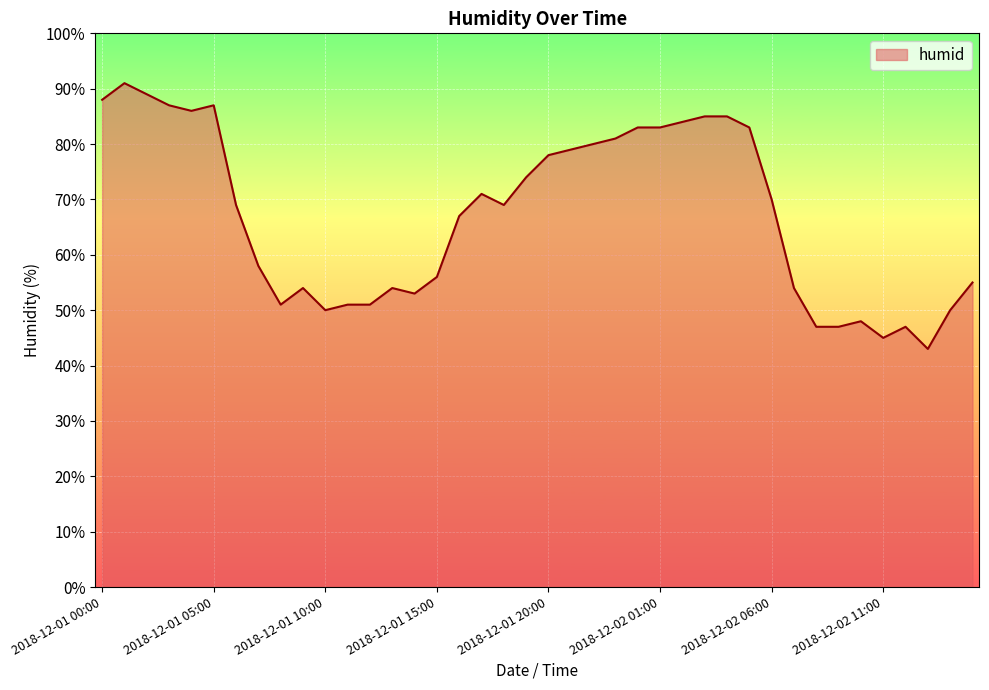

What is the difference between the maximum and minimum values?

48